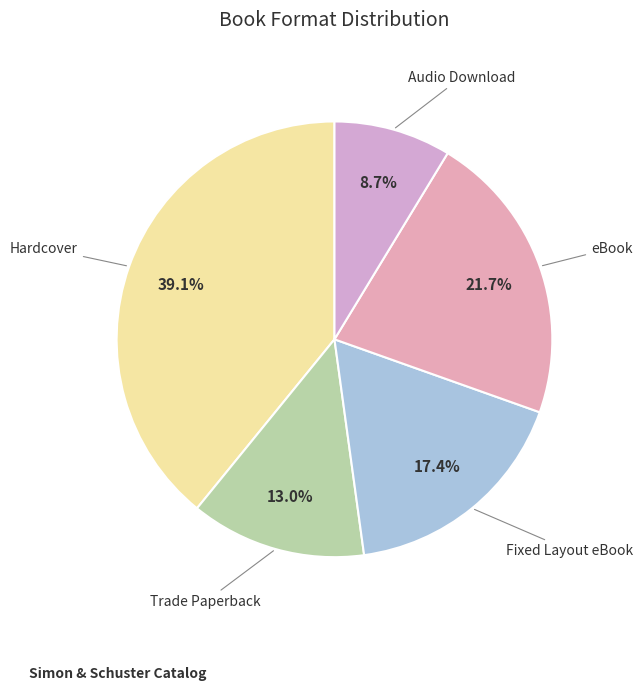

To the nearest percent, what is the difference between the Hardcover and Fixed Layout eBook slice percentages?

22%